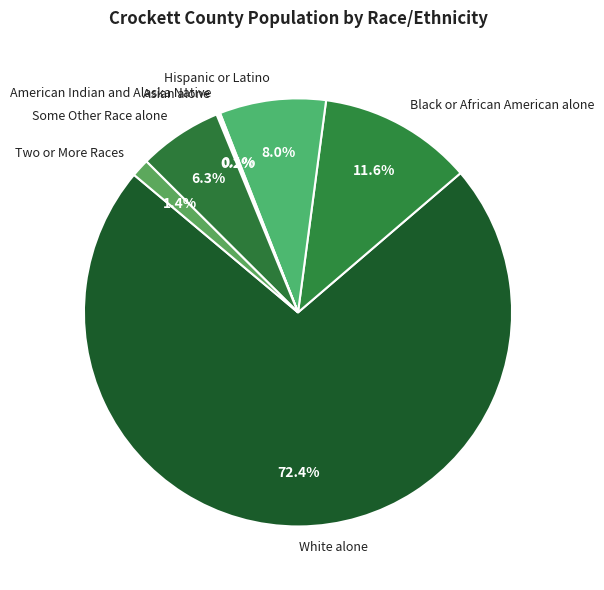

Which slice represents more than half of the pie?

White alone